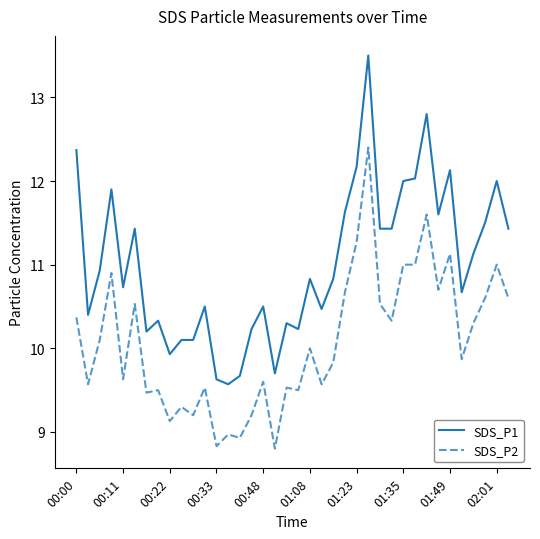

Which series has the widest spread of values?

SDS_P1